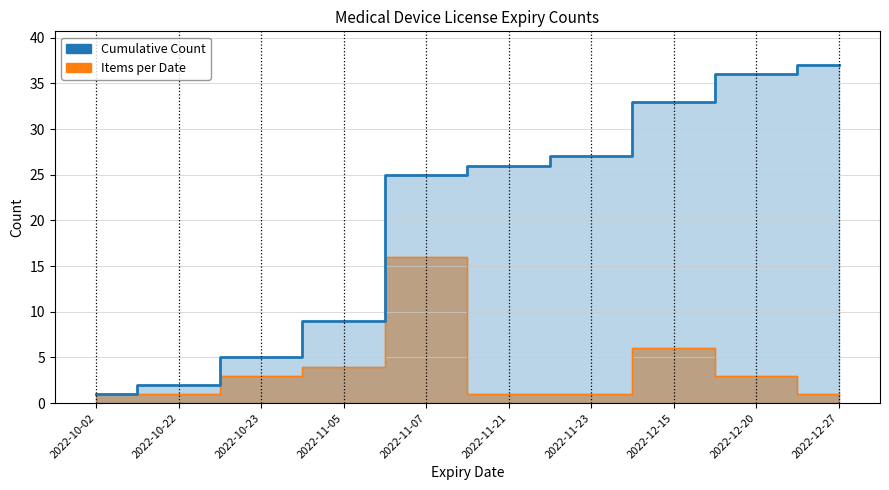

What is the smallest value displayed?

1